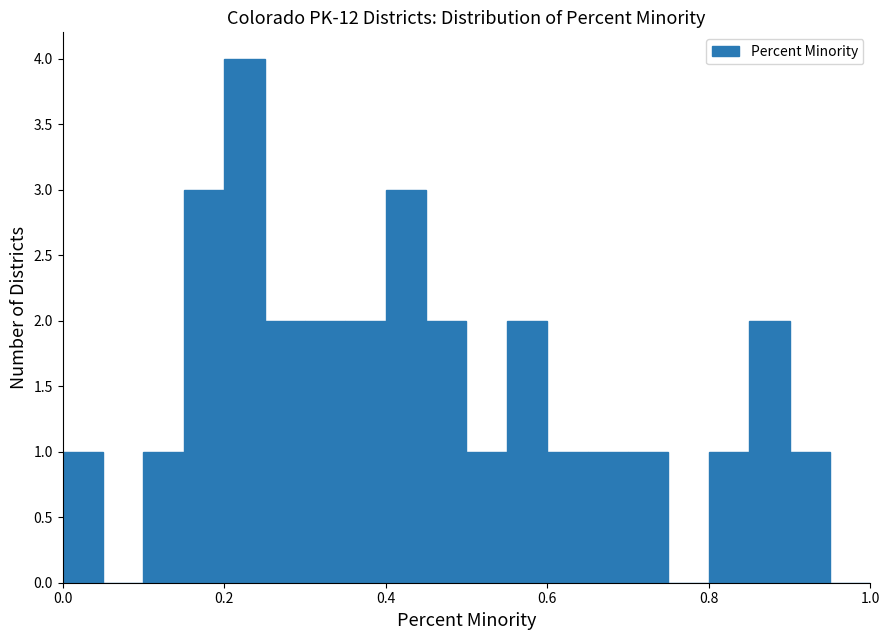

Read against the x-axis, roughly where is the centre of the tallest bar?

0.22